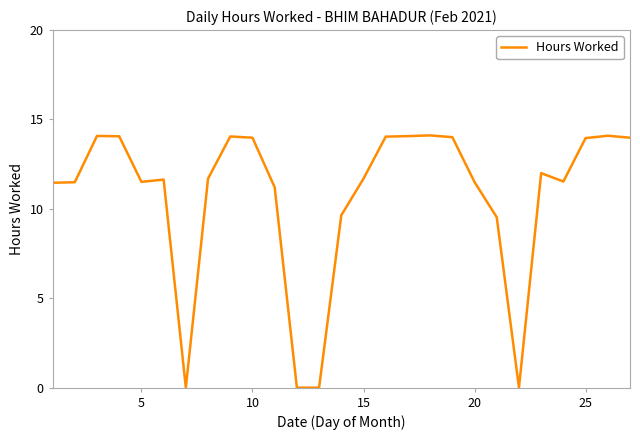

What is the difference between the maximum and minimum values?

14.1